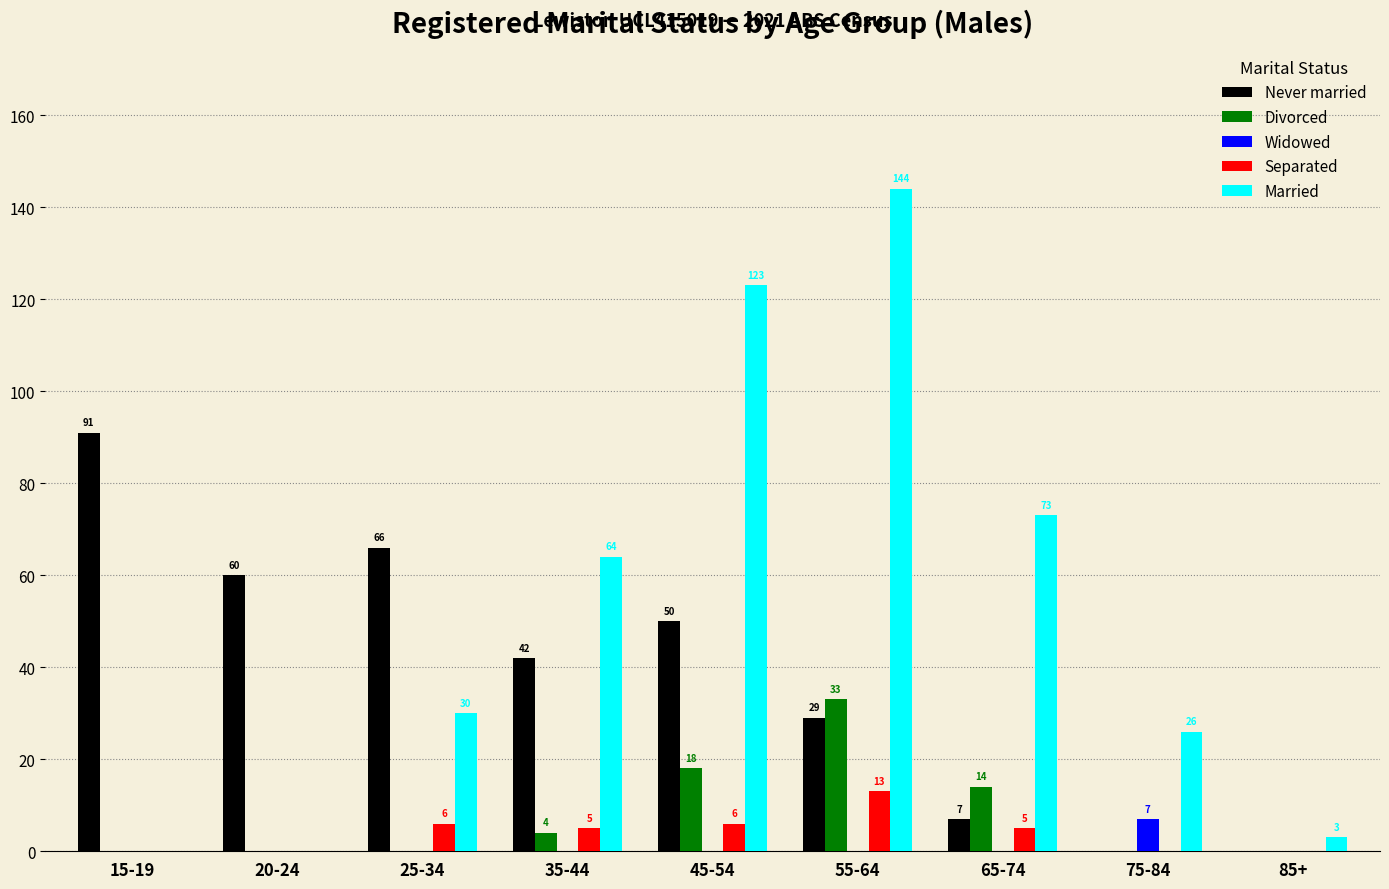

Which series changed the most between 15-19 and 25-34?

Married